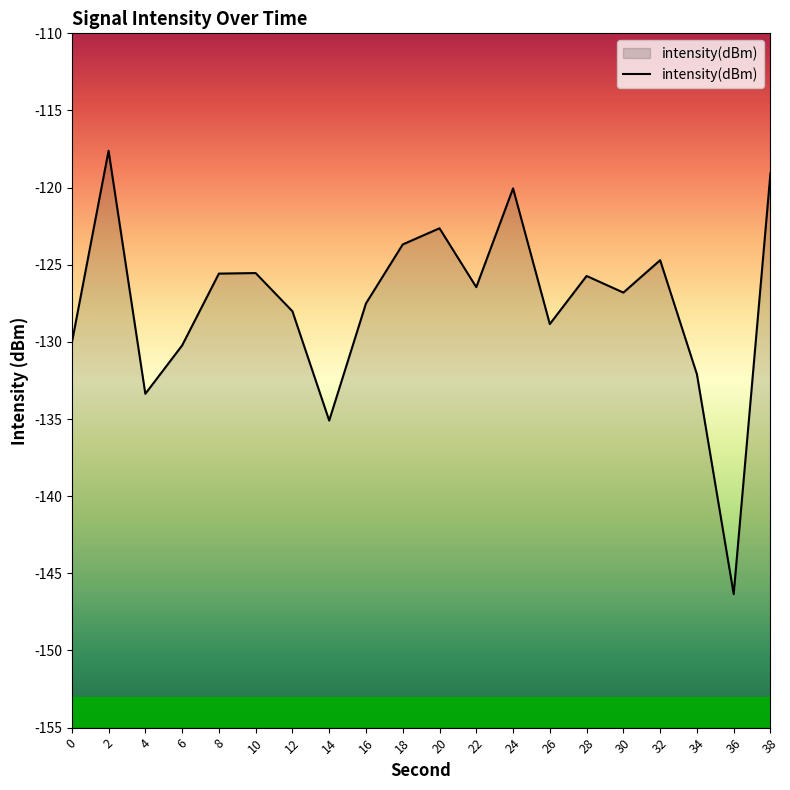

True or false: the data shows -175.8 at 12.

False